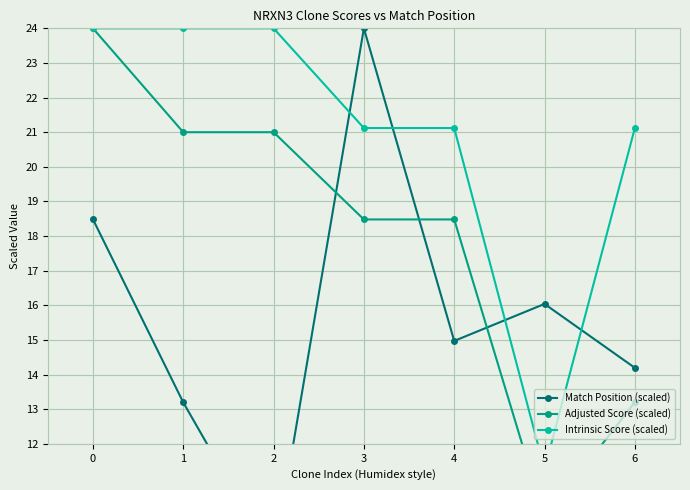

What is the average value of the Adjusted Score (scaled) series?

18.0